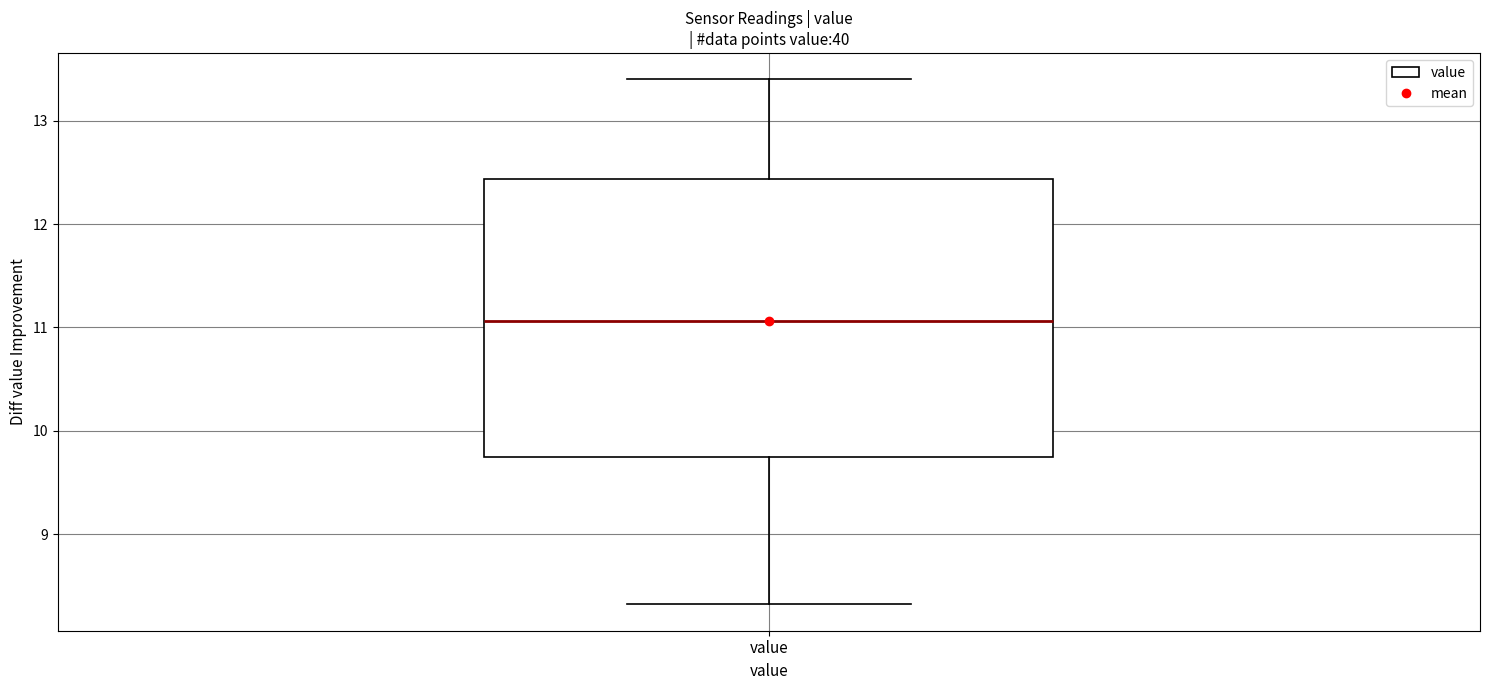

Where is the upper edge of the box for value on the y-axis? The values are not printed on the chart, so give them approximately, as read against the axis.

12.4